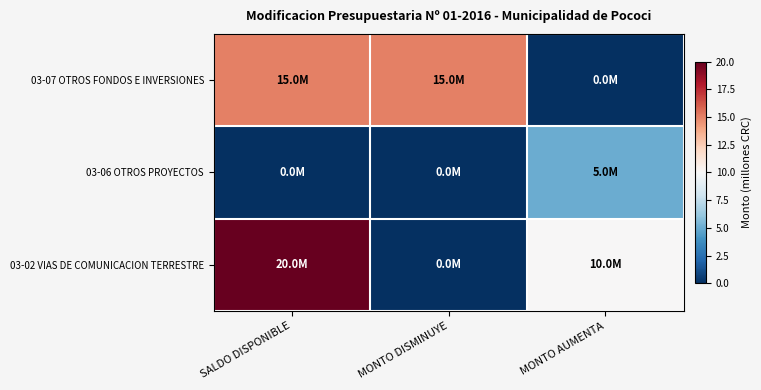

Rank the series by their maximum value, from lowest to highest.

03-06 OTROS PROYECTOS, 03-07 OTROS FONDOS E INVERSIONES, 03-02 VIAS DE COMUNICACION TERRESTRE